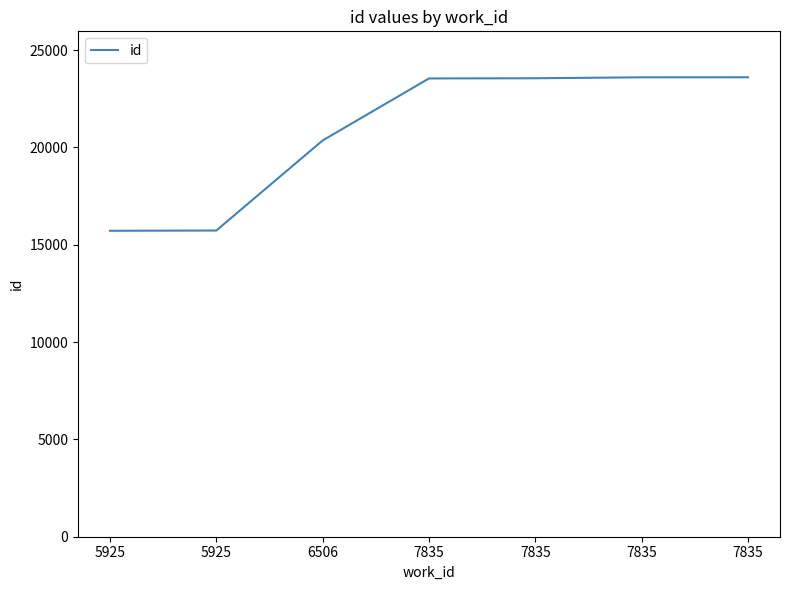

What is the sum of the values at 5925 and 5925?

31445